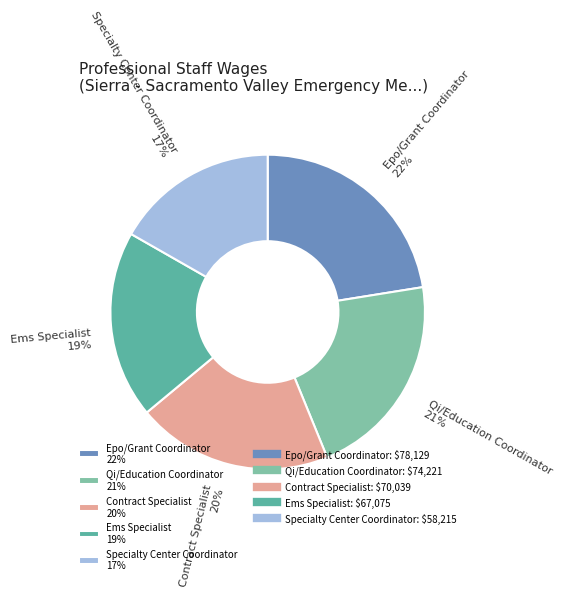

To the nearest percent, what is the combined percentage of Epo/Grant Coordinator 22% and Specialty Center Coordinator 17%?

39%